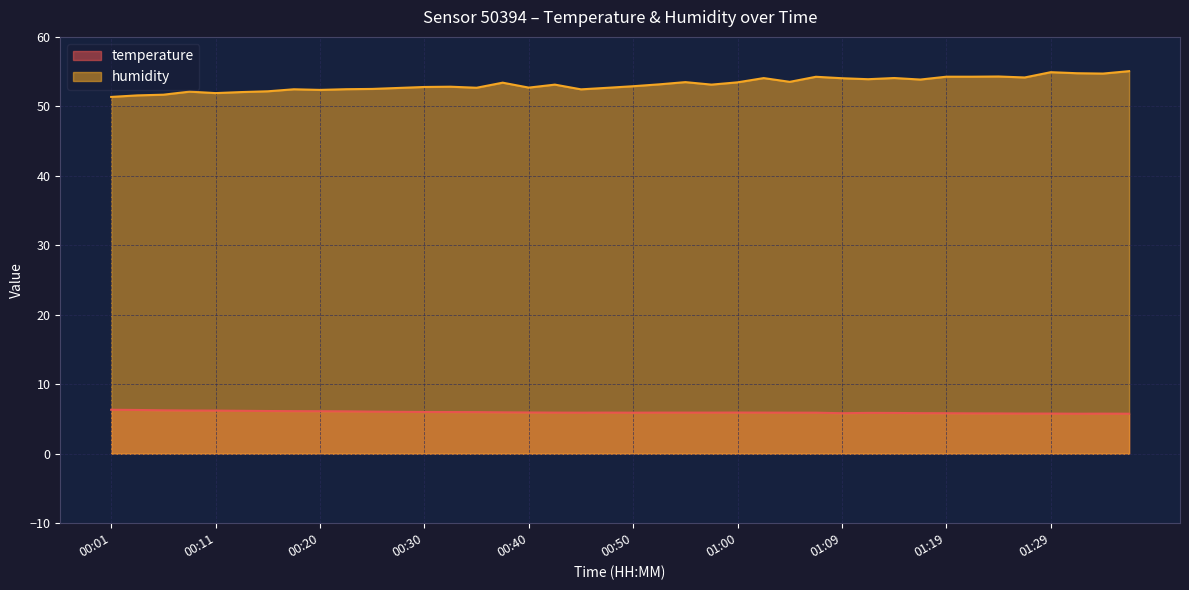

True or false: humidity and temperature cross at least once.

False